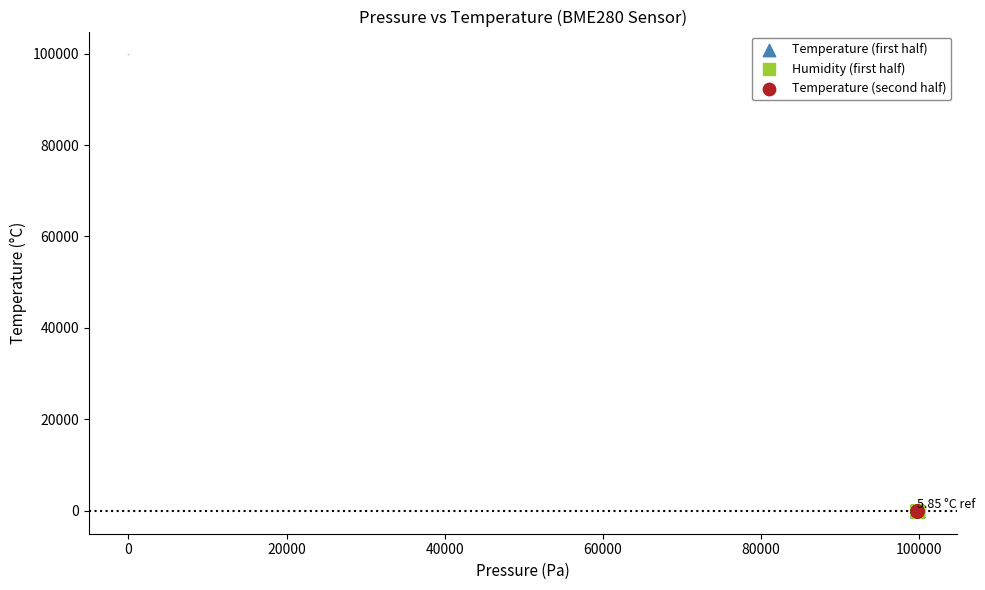

Which series has the largest Y range (max minus min)?

Humidity (first half)